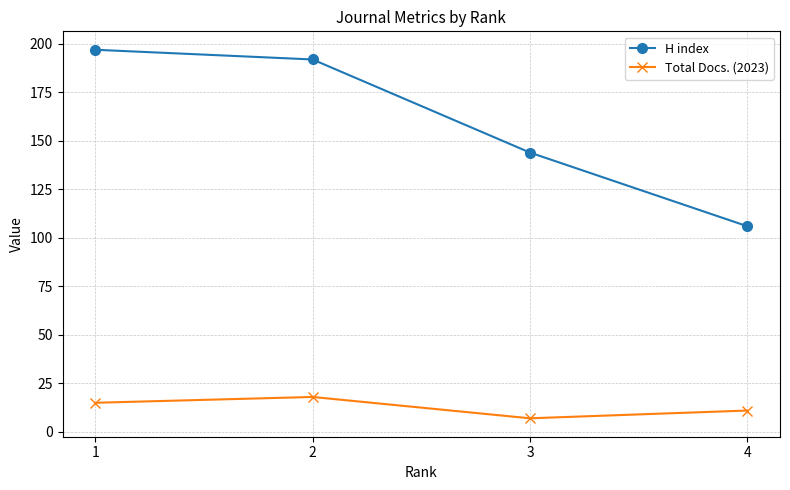

What is the approximate value of Total Docs. (2023) at 1, to the nearest 5?

15